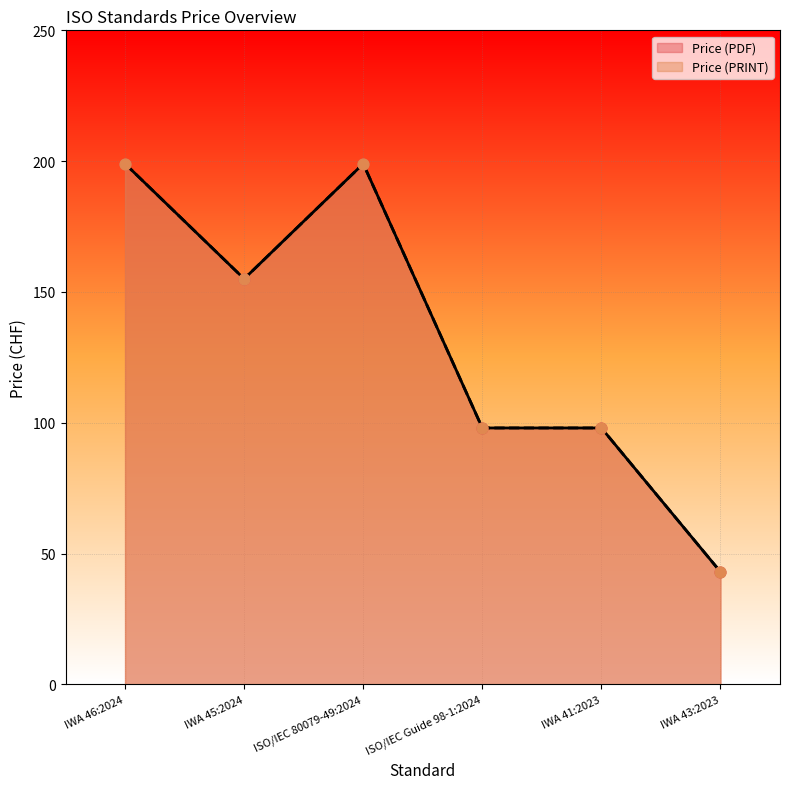

Is the value of Price (PDF) at IWA 46:2024 greater than the value of Price (PRINT) at IWA 43:2023?

Yes